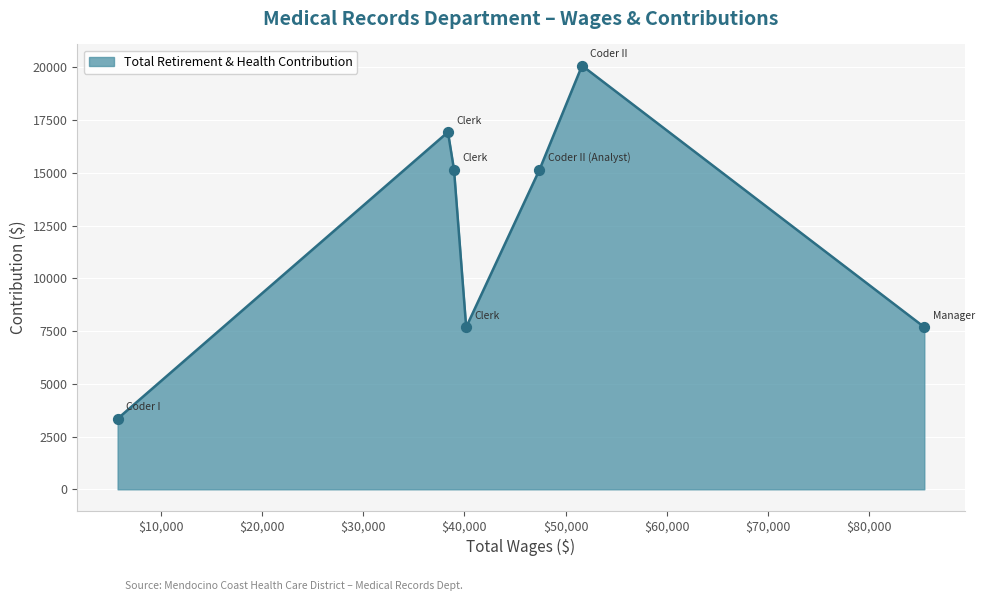

How many interior local valleys (lower than both neighbors) does the data have?

1